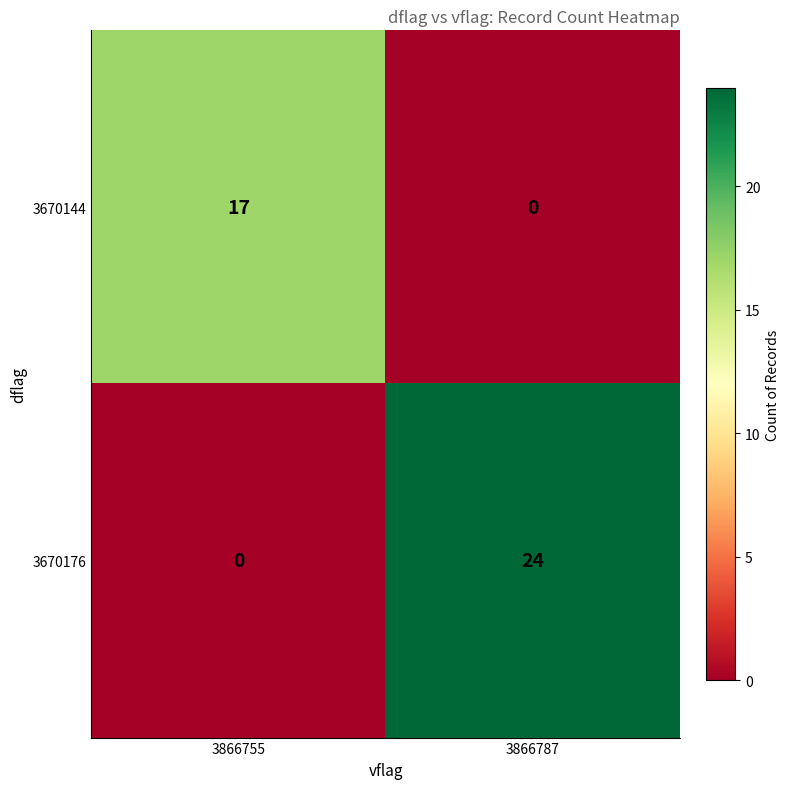

At which label is 3670176 closest to 12?

3866755